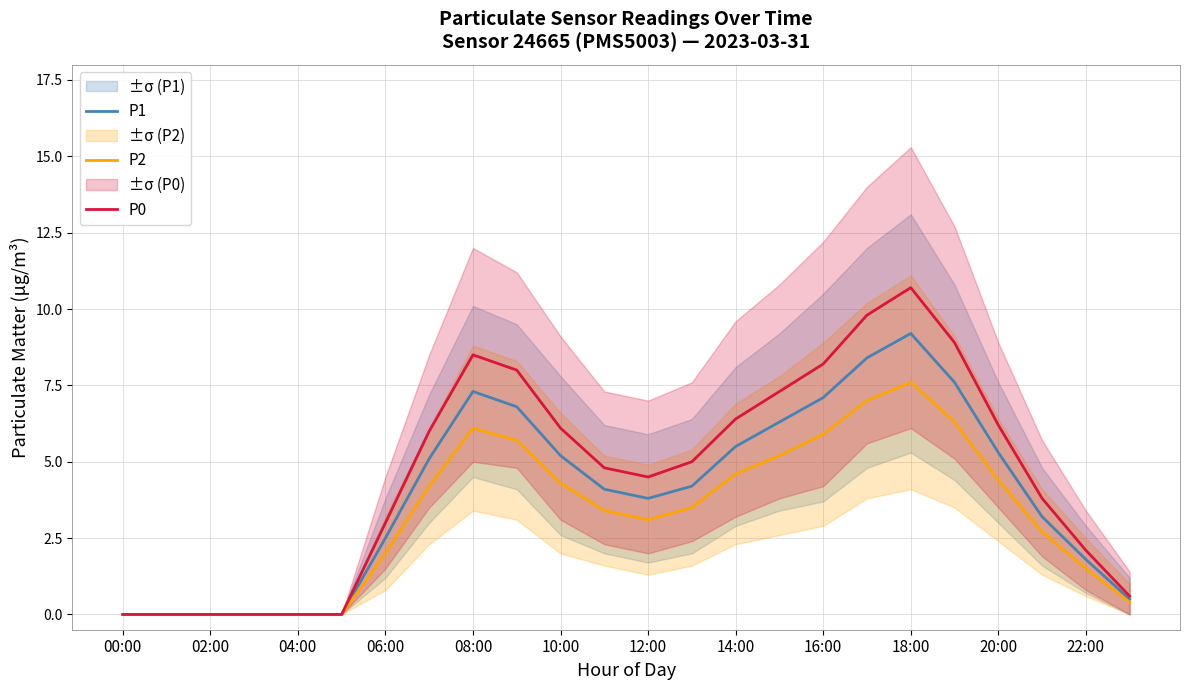

True or false: P1 has more than 1 points higher than both neighbors.

True